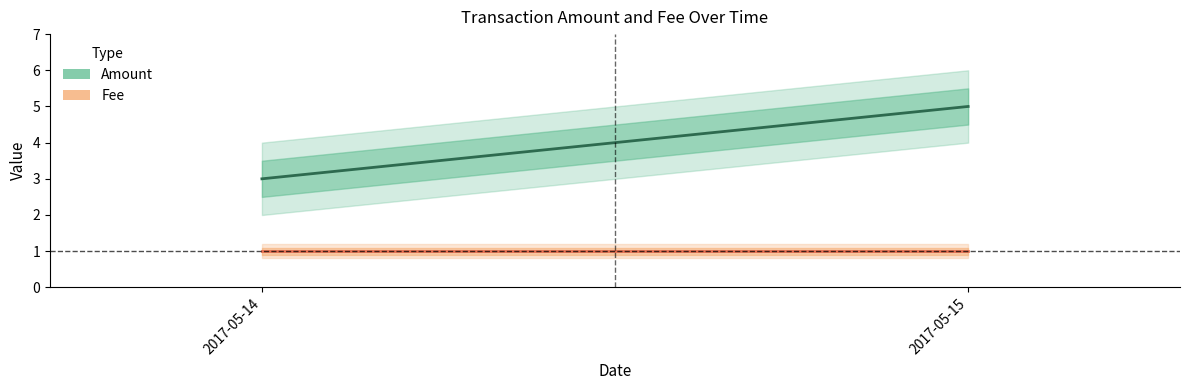

Count the number of data series in this chart.

2